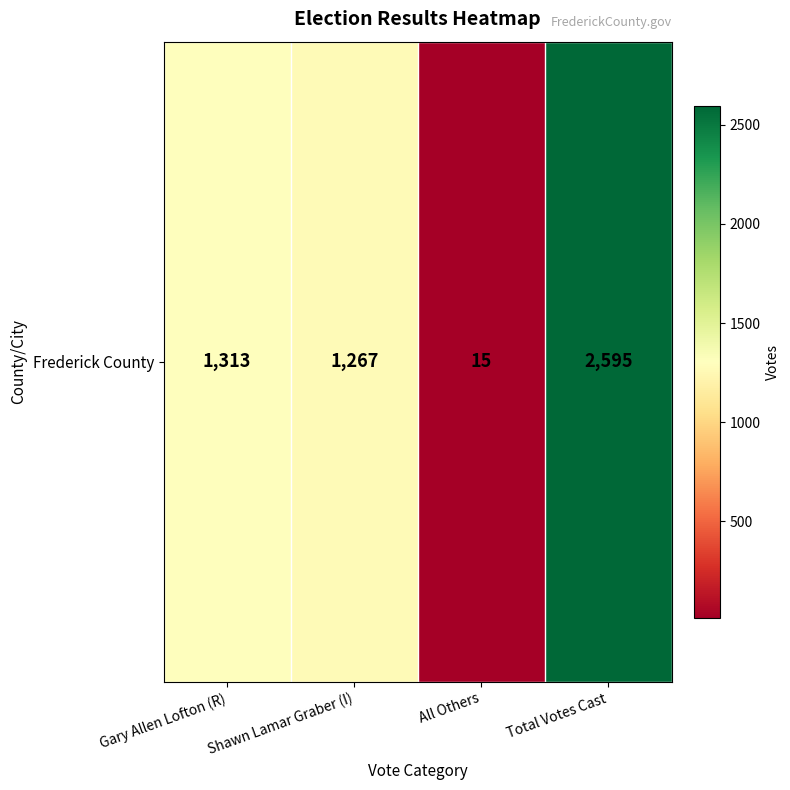

How many data points are above 1313?

1